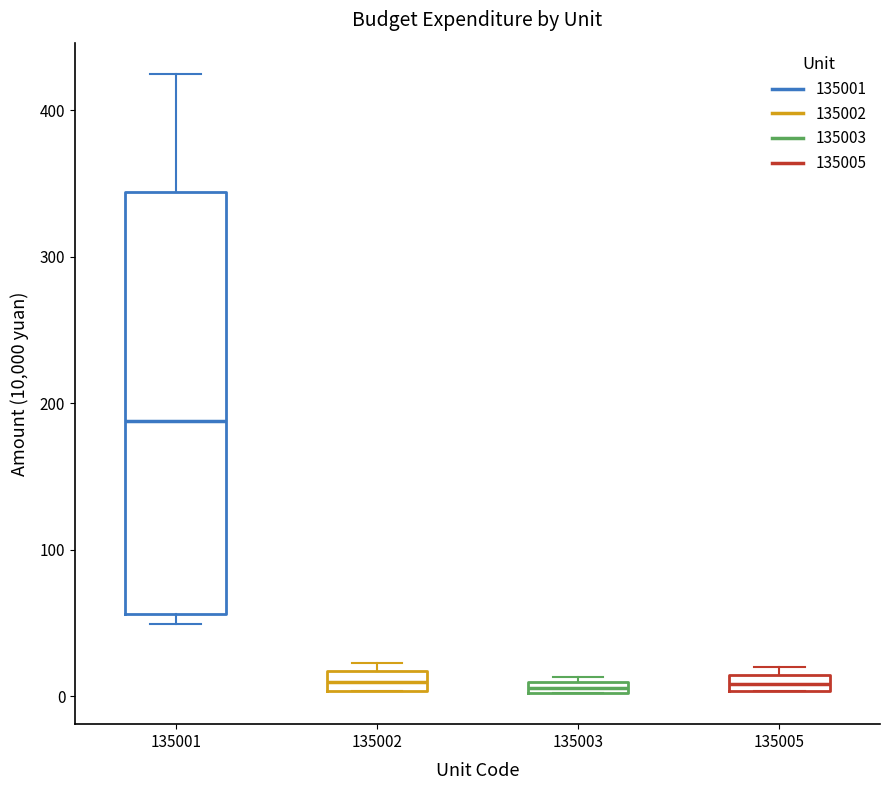

Which box is the tallest, from its lower edge to its upper edge?

135001